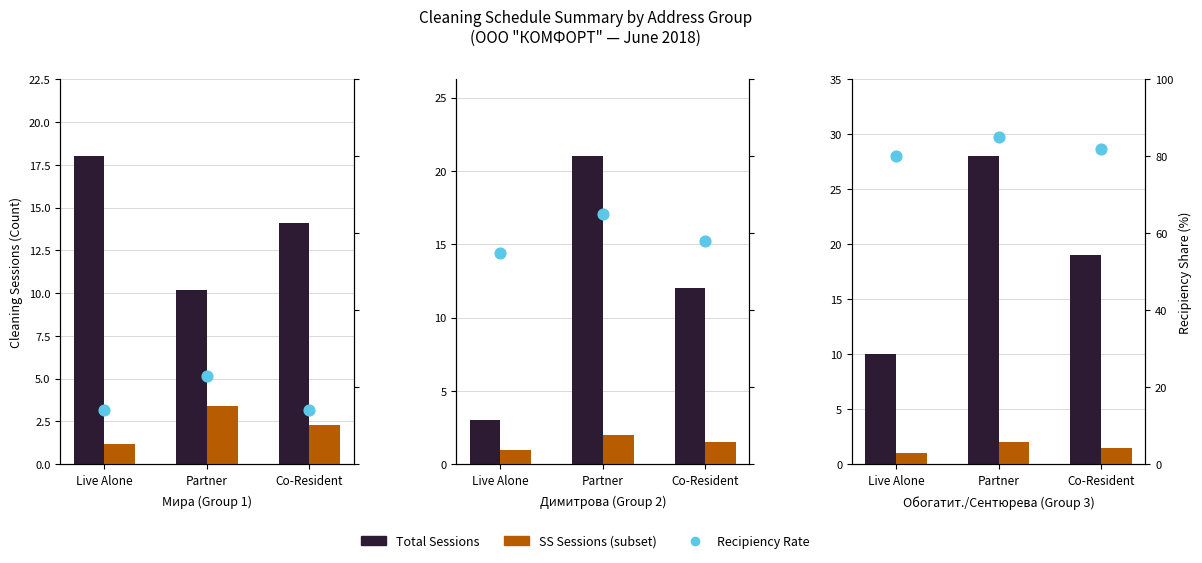

Which series has the largest total across all categories?

Social Security Recipiency Rate